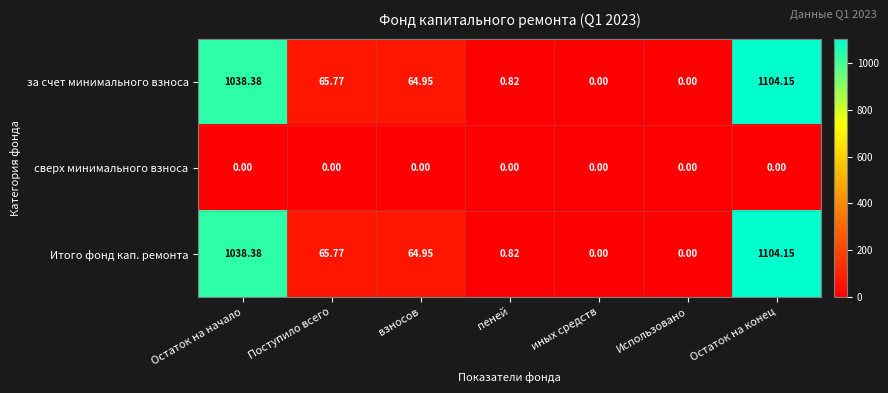

Is the value of за счет минимального взноса at иных средств greater than the value of Итого фонд кап. ремонта at Остаток на конец?

No